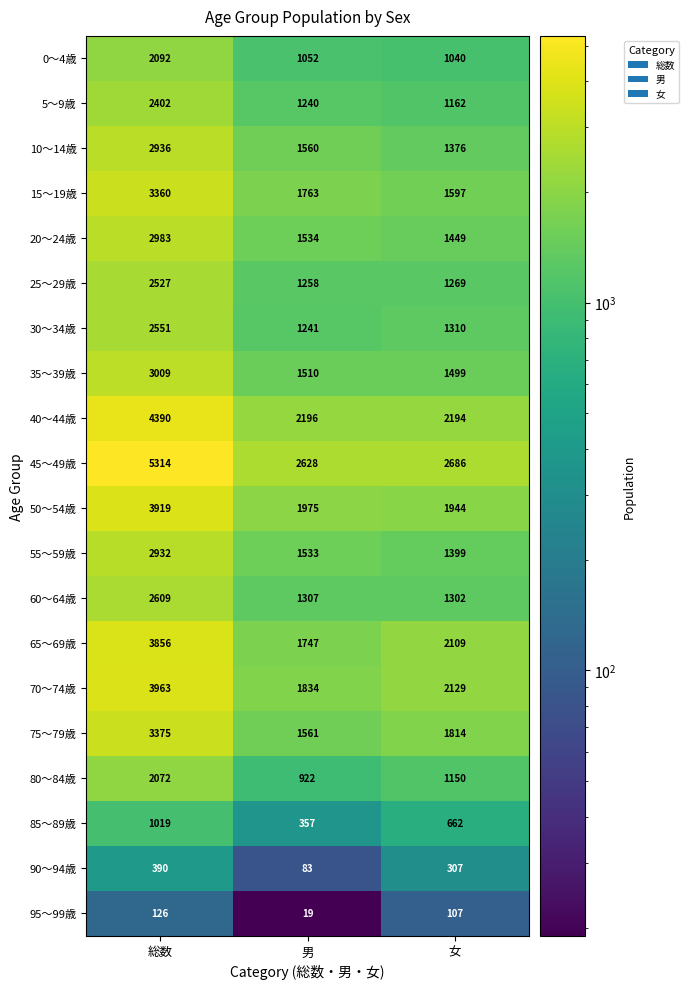

At how many categories does at least one series exceed 3776?

1